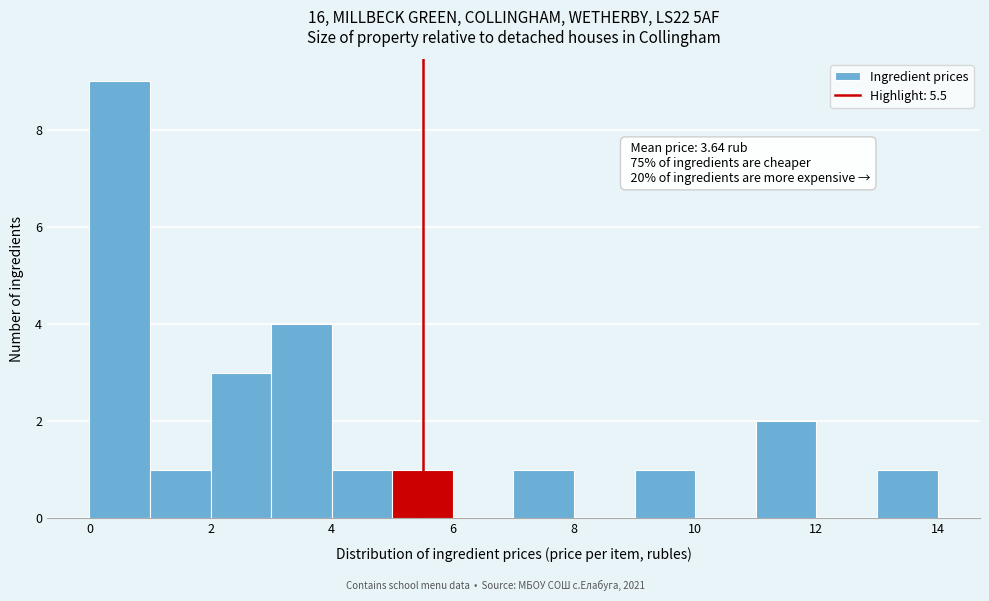

Which range on the x-axis has the tallest bar?

0 to 1